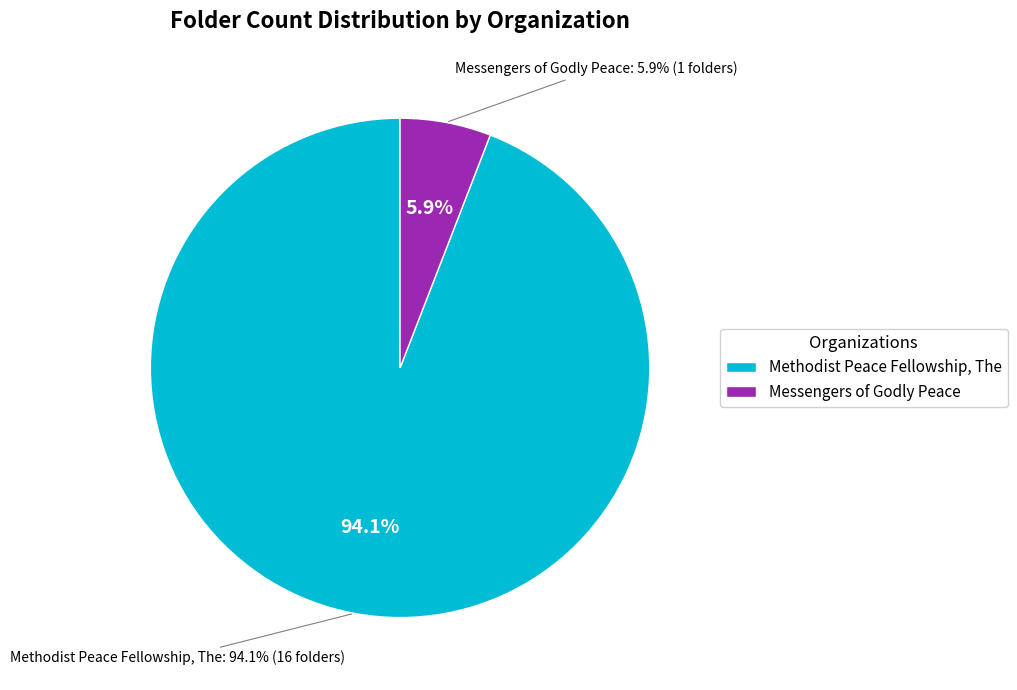

Which slice is the largest?

Methodist Peace Fellowship, The